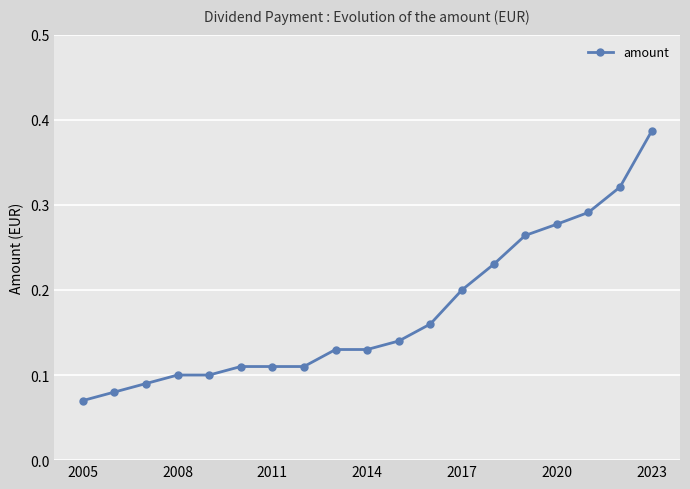

Count the values in the range 0 to 1.

19